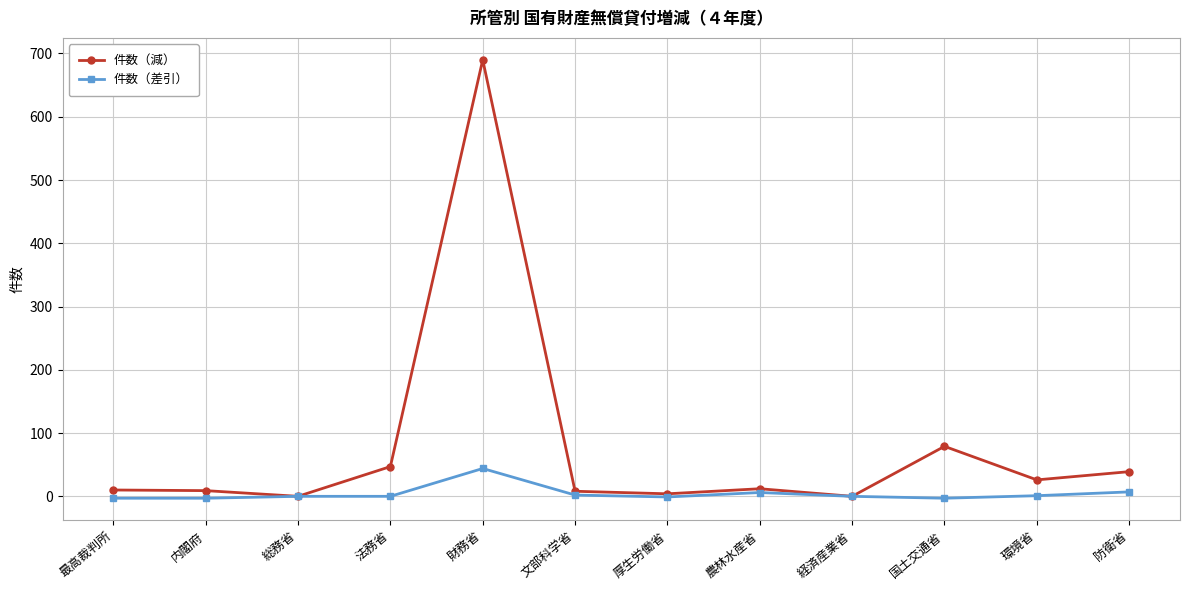

At how many categories does at least one series exceed 299?

1